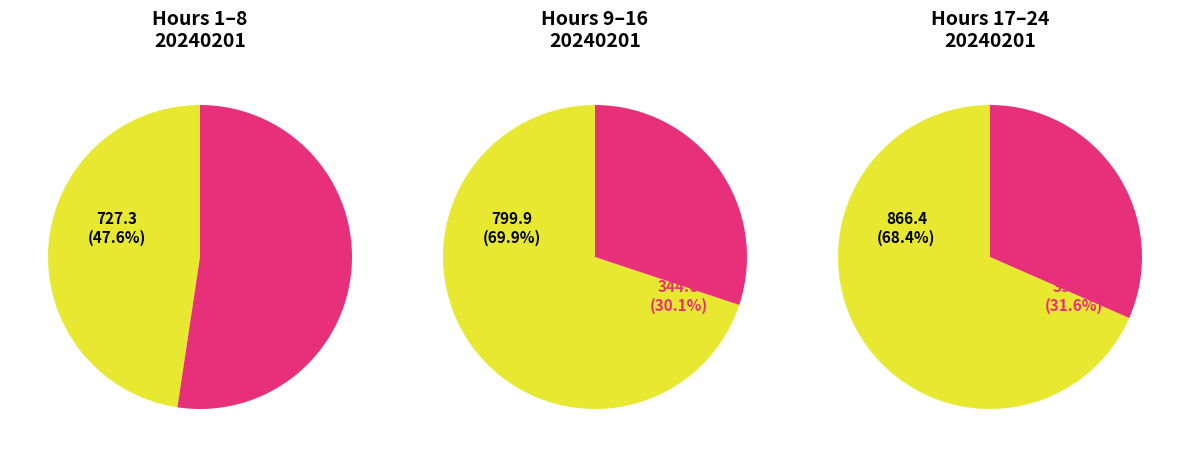

Is 7 the majority of the pie?

No